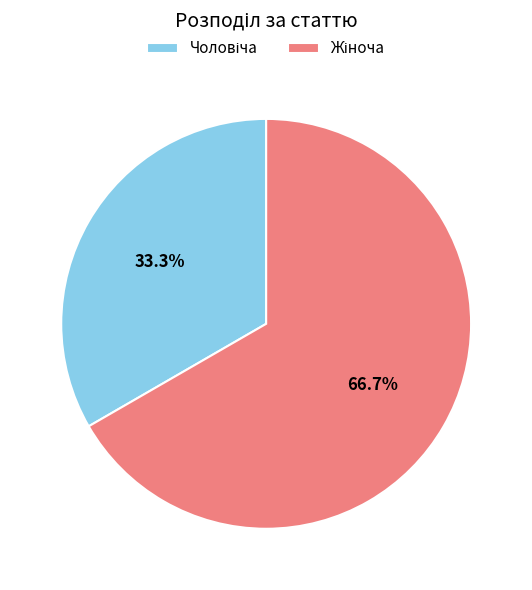

How many slices are in this pie chart?

2